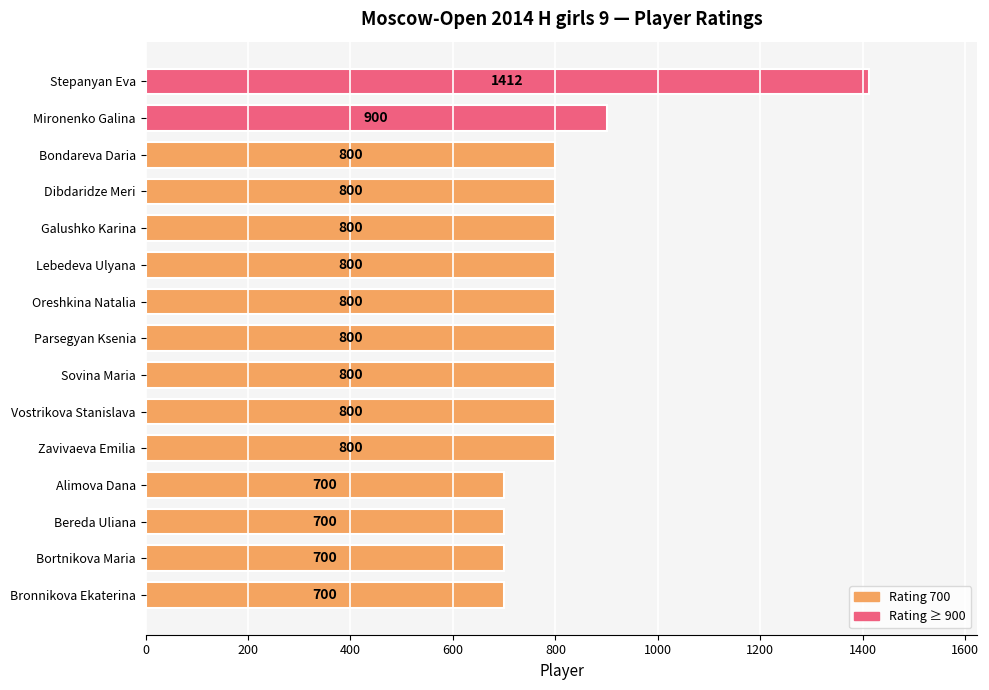

Reading top to bottom, extract all data points from this chart.

1412	900	800	800	800	800	800	800	800	800	800	700	700	700	700